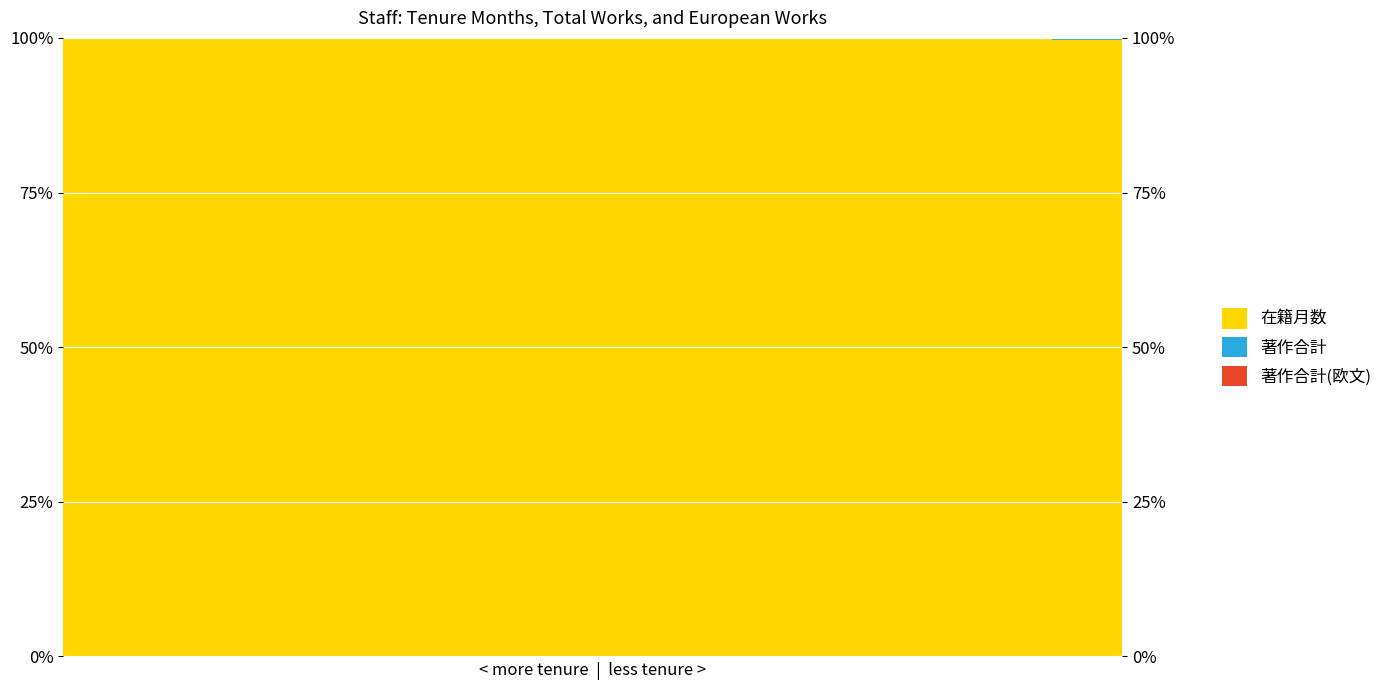

True or false: 著作合計(欧文) has a value of 0.0 at 4.

True